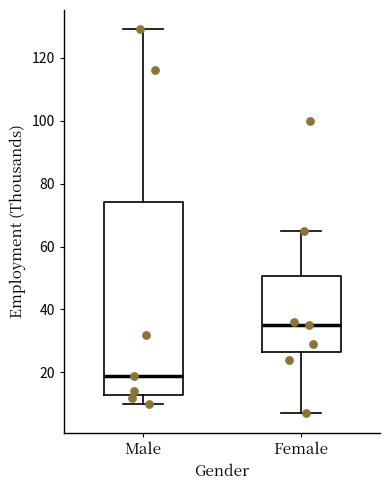

Reading left to right, transcribe this box plot: for each box, give where its median line is, the range the box spans, and where its two whiskers end, as read against the y-axis. The values are not printed on the chart, so give them approximately, as read against the axis.

Male: median 20, box 14 to 74, whiskers 10 to 130
Female: median 36, box 26 to 50, whiskers 8 to 66